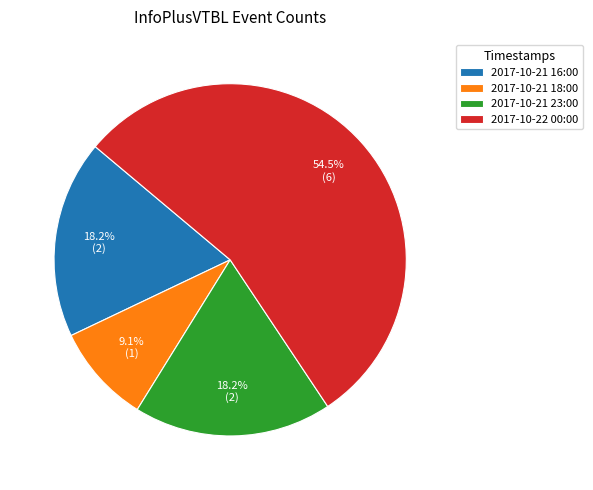

The 2017-10-21 23:00 slice represents 29% of the pie. True or false?

False